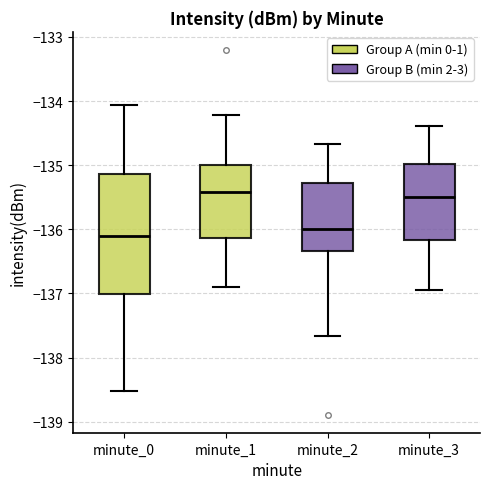

Reading left to right, transcribe this box plot: for each box, give where its median line is, the range the box spans, and where its two whiskers end, as read against the y-axis. The values are not printed on the chart, so give them approximately, as read against the axis.

minute_0: median -136.1, box -137.0 to -135.1, whiskers -138.5 to -134.1
minute_1: median -135.4, box -136.1 to -135.0, whiskers -136.9 to -134.2
minute_2: median -136.0, box -136.3 to -135.3, whiskers -137.7 to -134.7
minute_3: median -135.5, box -136.2 to -135.0, whiskers -136.9 to -134.4